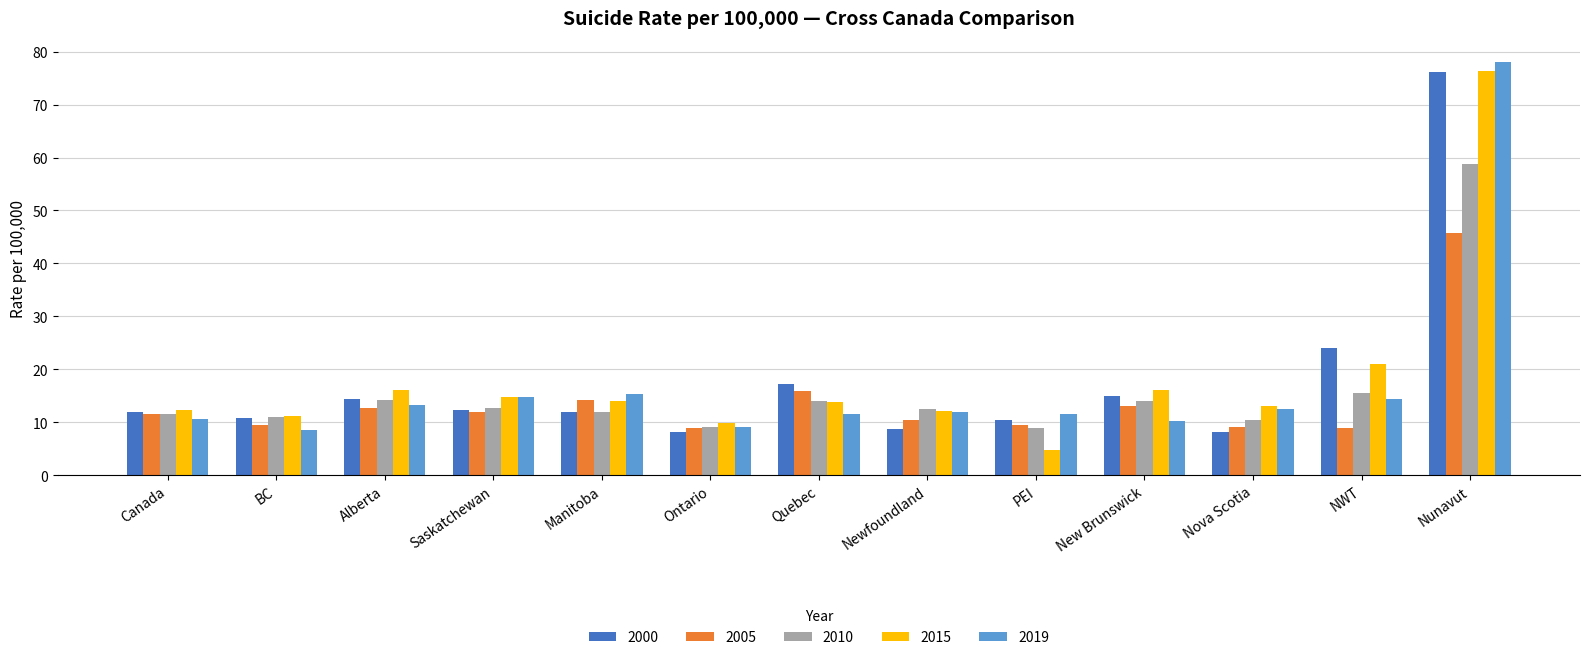

What are all the series names shown in the legend?

2000, 2005, 2010, 2015, 2019